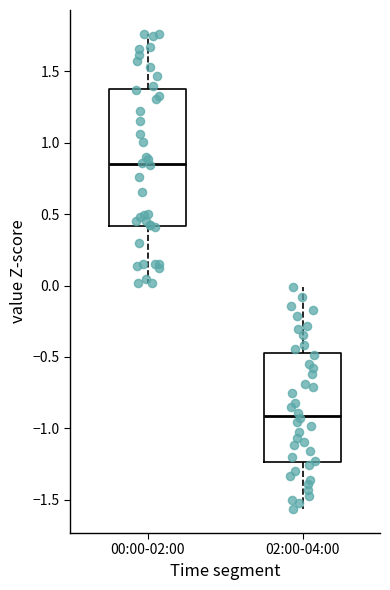

Reading left to right, read every box against the y-axis: the position of its median line, the range the box covers, and the ends of its whiskers. The values are not printed on the chart, so give them approximately, as read against the axis.

00:00-02:00: median 0.85, box 0.40 to 1.40, whiskers 0.00 to 1.75
02:00-04:00: median -0.90, box -1.25 to -0.45, whiskers -1.55 to 0.00